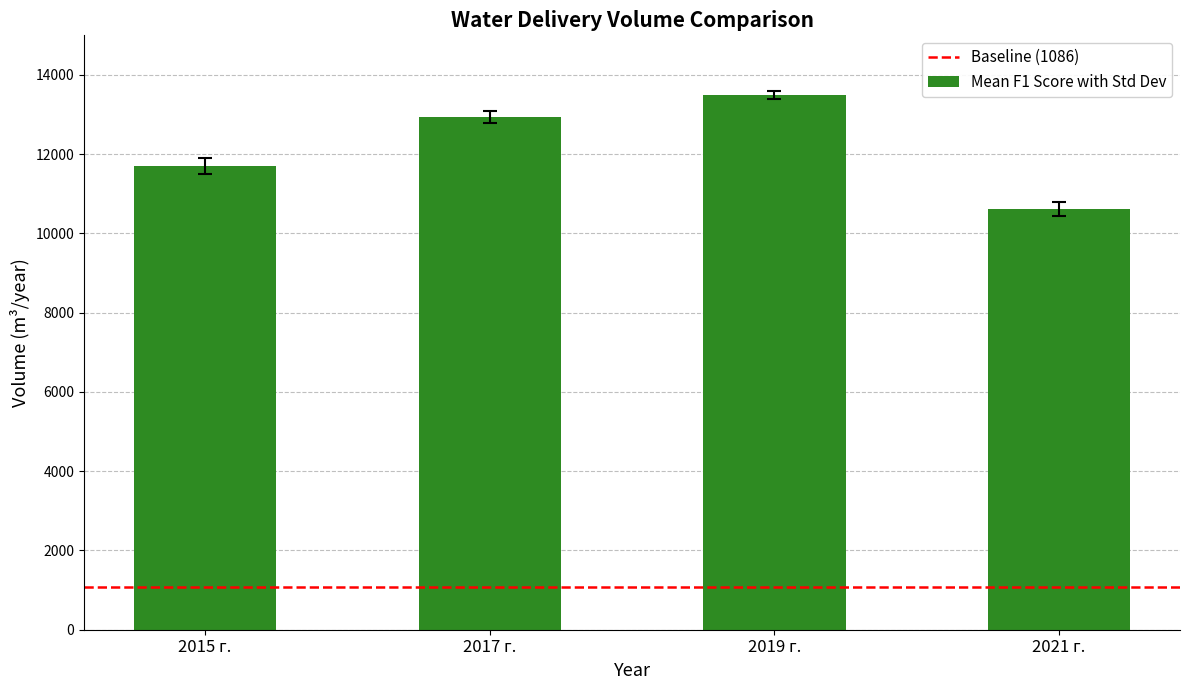

Approximately how many times larger is the value at 2021 г. compared to 2019 г.?

0.8